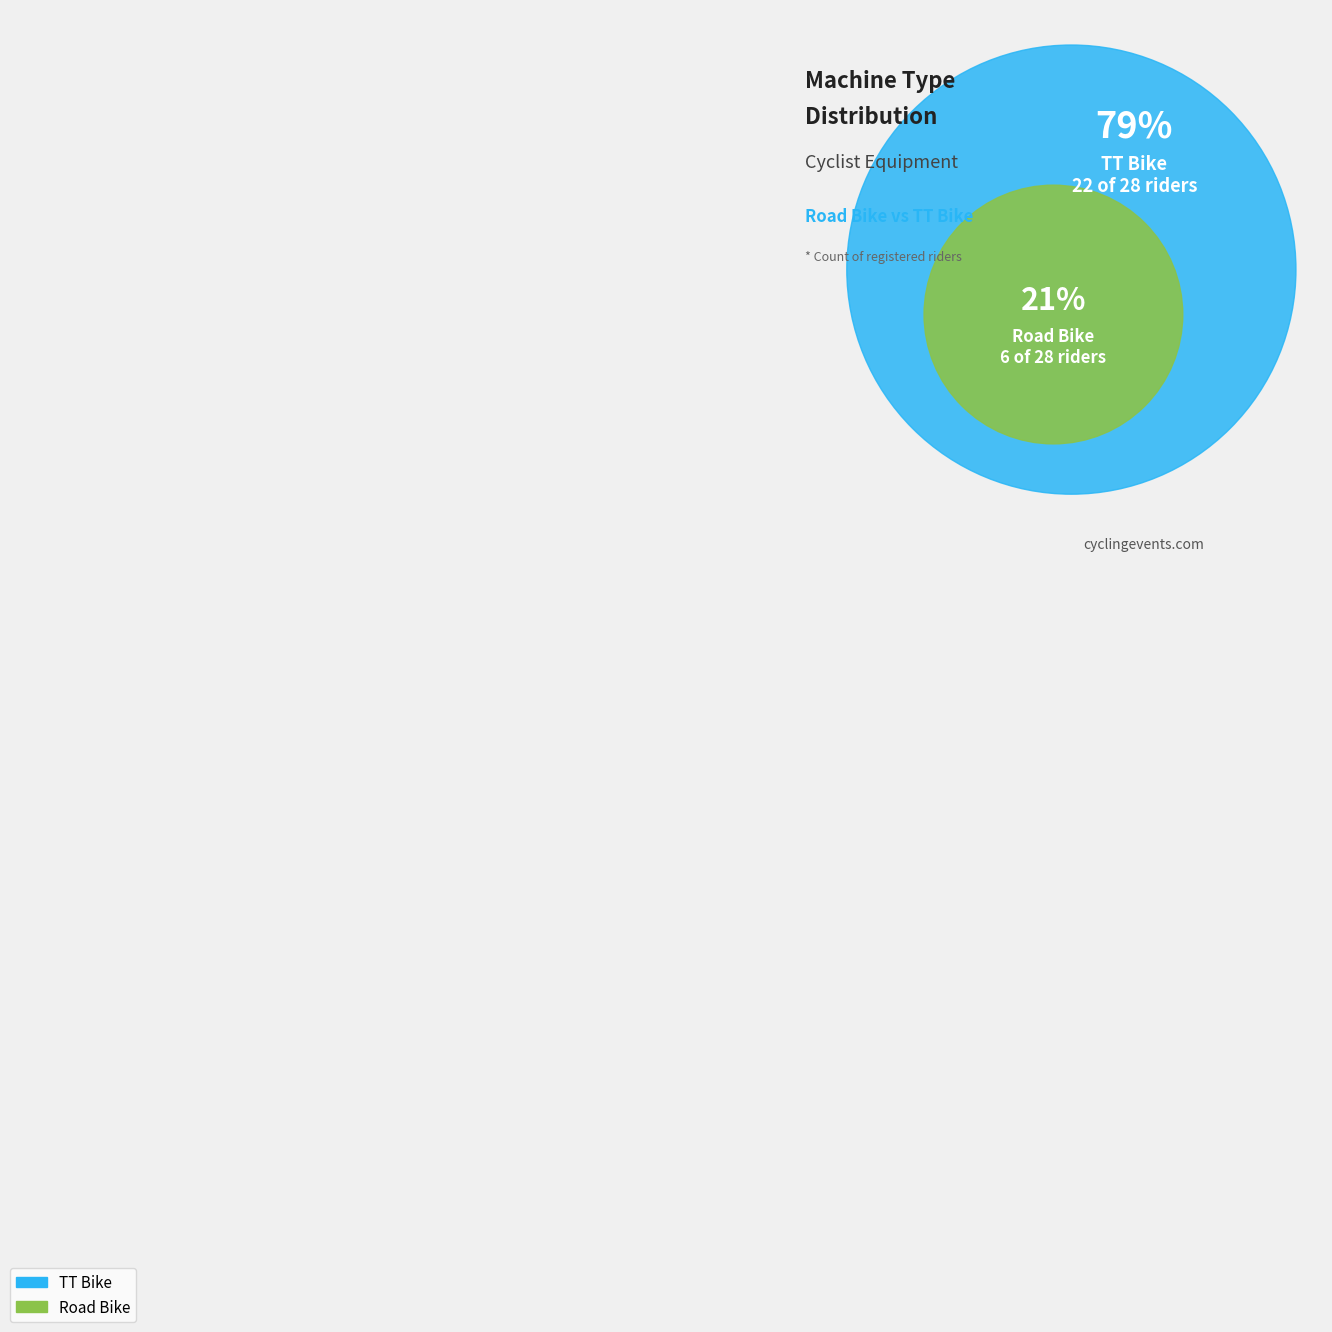

What is the change in value from Road Bike to TT Bike?

+16